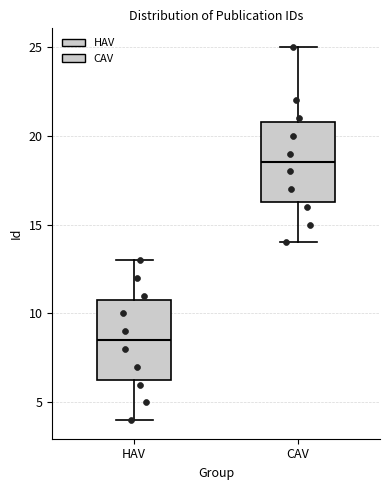

Where does the upper whisker of the box for HAV end on the y-axis? The values are not printed on the chart, so give them approximately, as read against the axis.

13.0